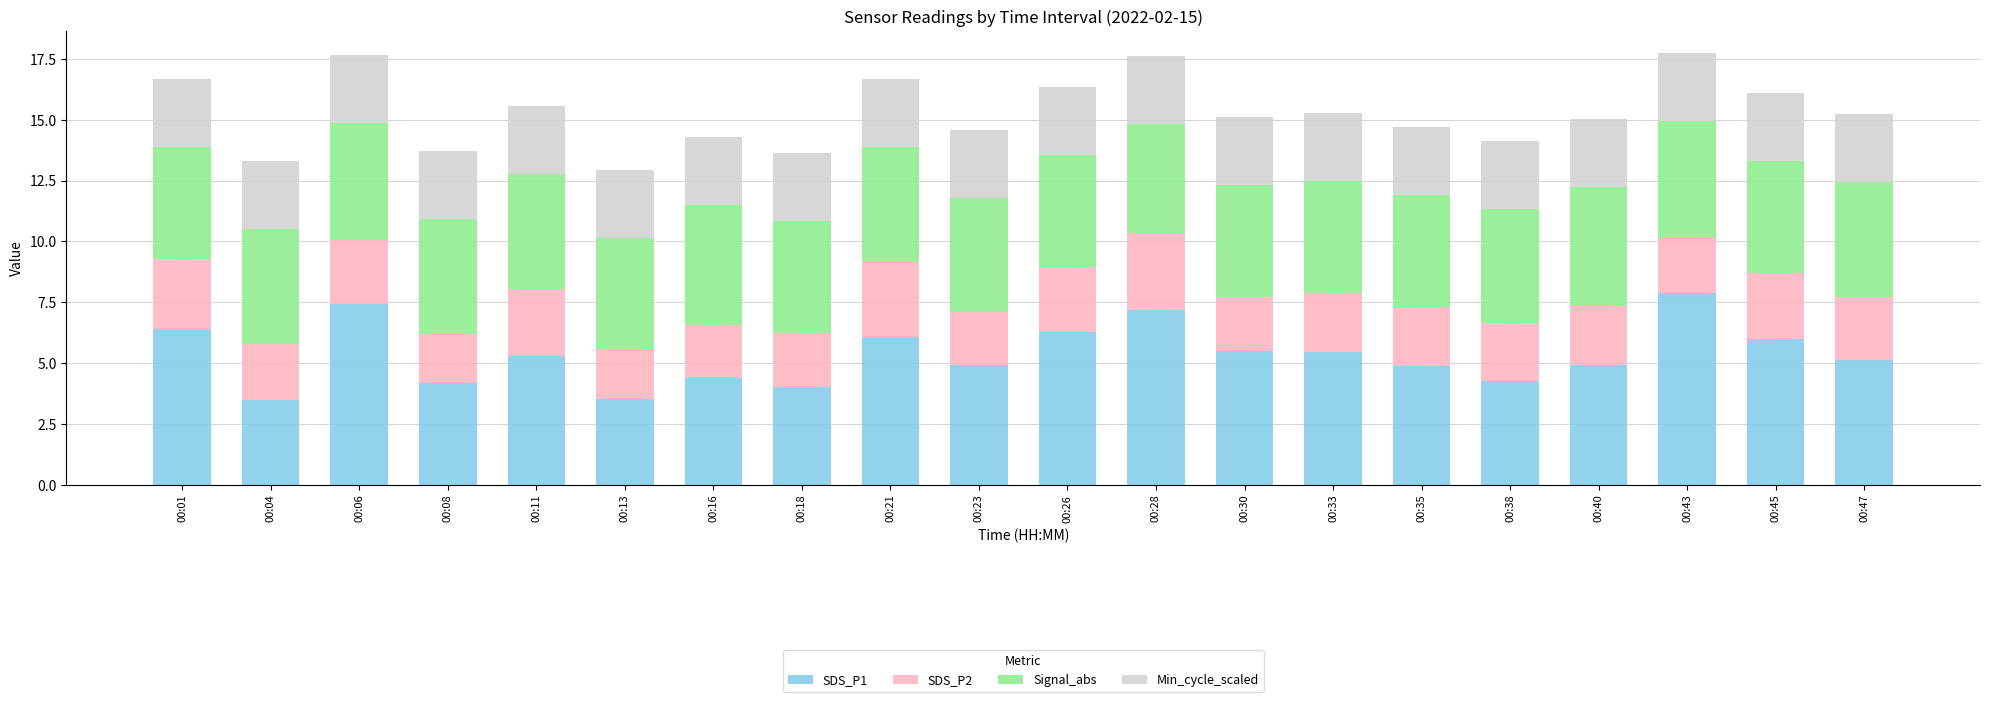

What is the minimum value for SDS_P1?

3.5